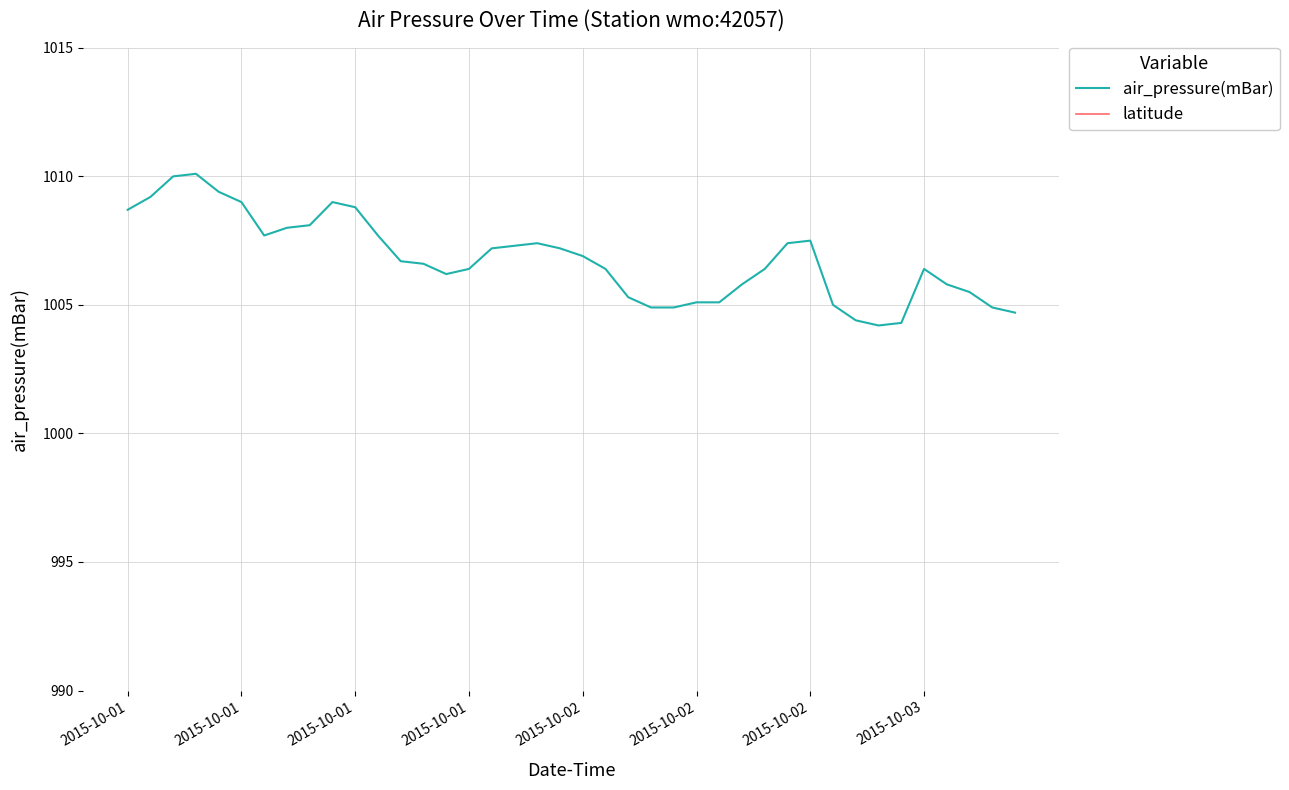

What is the approximate value of latitude at 31?

17.0